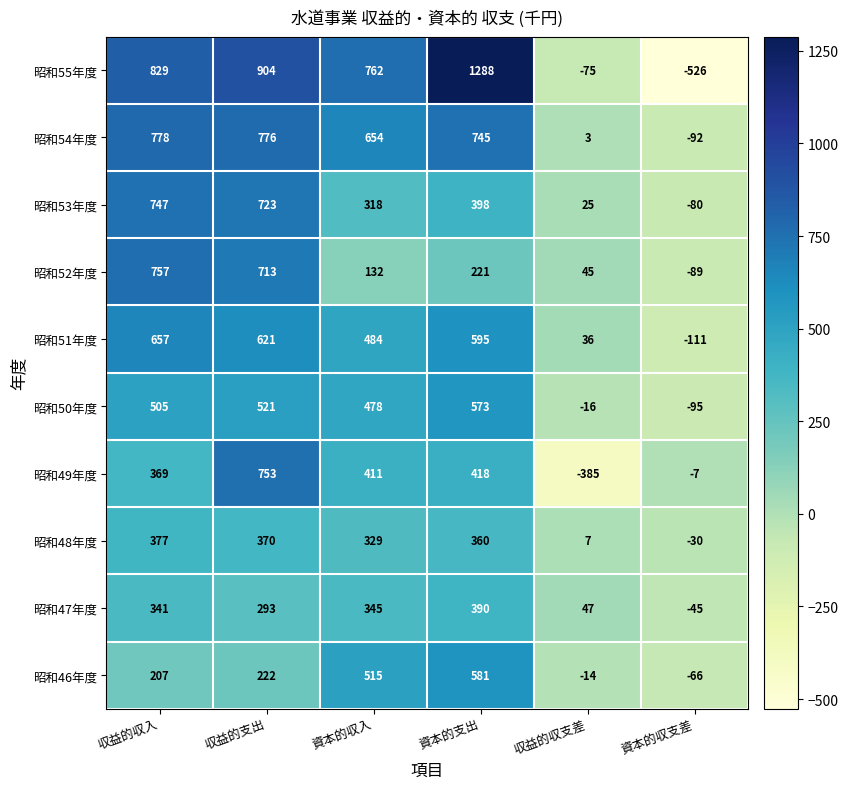

Which series has the largest range (max minus min)?

昭和55年度